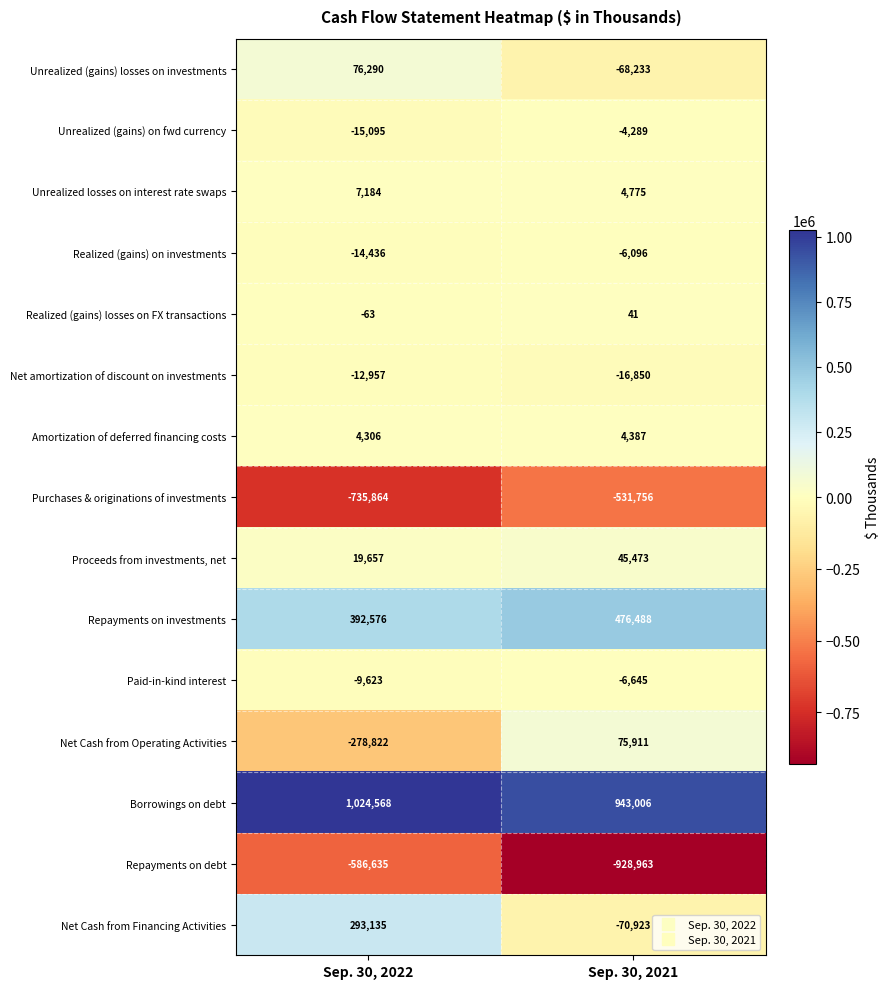

Reading right to left, list all the values displayed in this chart.

Unrealized (gains) losses on investments: Sep. 30, 2021=-68233	Sep. 30, 2022=76290
Unrealized (gains) on fwd currency: Sep. 30, 2021=-4289	Sep. 30, 2022=-15095
Unrealized losses on interest rate swaps: Sep. 30, 2021=4775	Sep. 30, 2022=7184
Realized (gains) on investments: Sep. 30, 2021=-6096	Sep. 30, 2022=-14436
Realized (gains) losses on FX transactions: Sep. 30, 2021=41	Sep. 30, 2022=-63
Net amortization of discount on investments: Sep. 30, 2021=-16850	Sep. 30, 2022=-12957
Amortization of deferred financing costs: Sep. 30, 2021=4387	Sep. 30, 2022=4306
Purchases & originations of investments: Sep. 30, 2021=-531756	Sep. 30, 2022=-735864
Proceeds from investments, net: Sep. 30, 2021=45473	Sep. 30, 2022=19657
Repayments on investments: Sep. 30, 2021=476488	Sep. 30, 2022=392576
Paid-in-kind interest: Sep. 30, 2021=-6645	Sep. 30, 2022=-9623
Net Cash from Operating Activities: Sep. 30, 2021=75911	Sep. 30, 2022=-278822
Borrowings on debt: Sep. 30, 2021=943006	Sep. 30, 2022=1024568
Repayments on debt: Sep. 30, 2021=-928963	Sep. 30, 2022=-586635
Net Cash from Financing Activities: Sep. 30, 2021=-70923	Sep. 30, 2022=293135